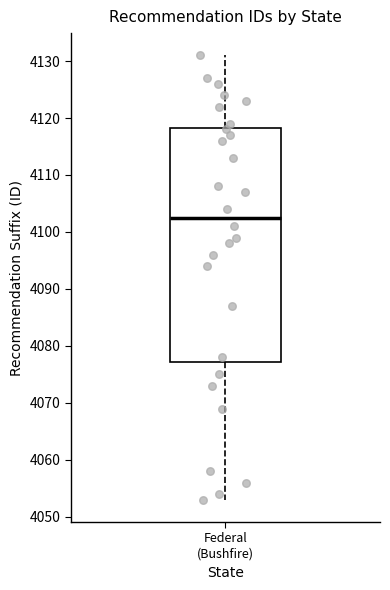

Read this box plot against the y-axis: the position of the median line, the range covered by the box, and the ends of both whiskers. The values are not printed on the chart, so give them approximately, as read against the axis.

median 4103, box 4077 to 4118, whiskers 4053 to 4131